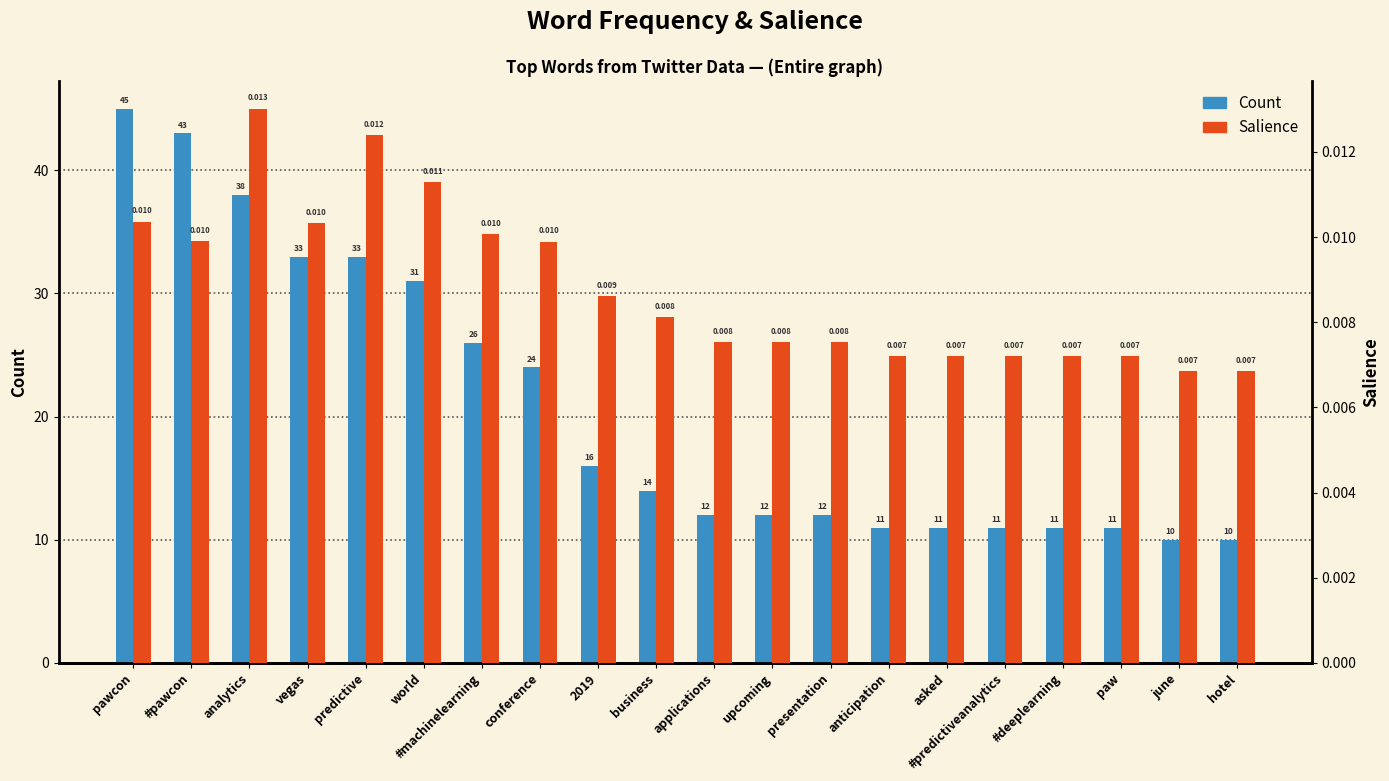

True or false: Salience has a value of 0.0 at vegas.

False